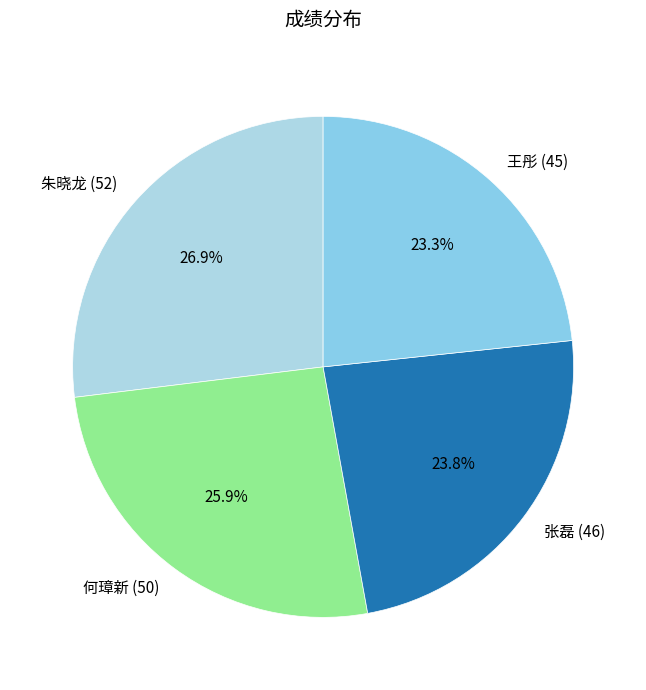

True or false: 何璋新 (50) accounts for 26% of the total.

True